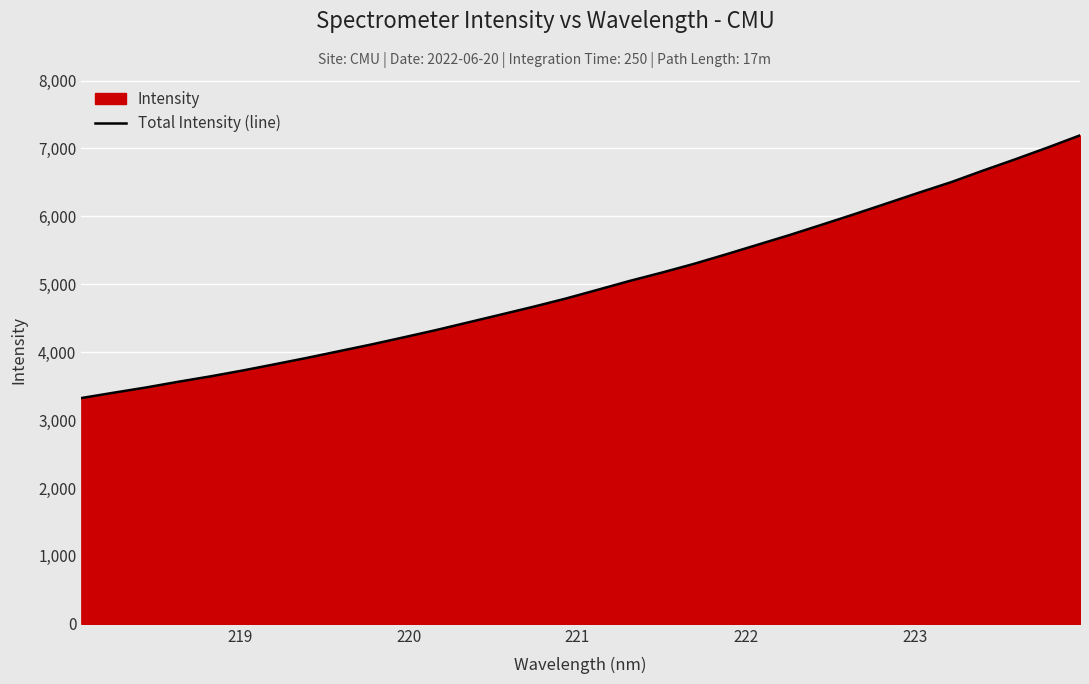

What is the smallest value displayed?

3324.7